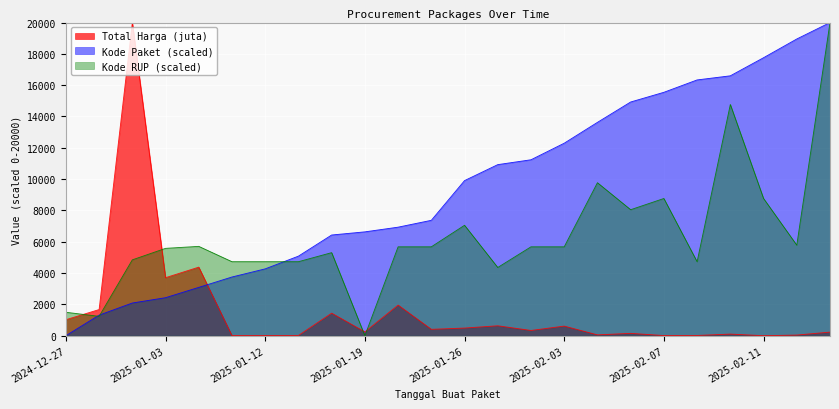

Reading left to right, what are all the values shown in this chart?

Total Harga (juta): 1019.3	1669.7	20000.0	3704.6	4379.1	6.3	13.6	12.5	1438.6	241.6	1954.5	406.7	487.9	633.7	334.5	613.1	53.5	149.6	8.0	14.6	102.6	0.0	39.8	229.5
Kode Paket (scaled): 0.0	1312.2	2087.4	2426.8	3086.1	3749.1	4268.8	5081.3	6431.4	6632.2	6931.9	7369.5	9906.2	10926.3	11236.6	12294.7	13625.5	14926.5	15545.4	16335.8	16598.9	17754.3	18951.0	20000.0
Kode RUP (scaled): 1496.2	1236.4	4843.9	5578.3	5705.5	4725.7	4725.7	4725.7	5304.1	0.0	5676.3	5676.3	7052.3	4356.6	5676.3	5676.3	9770.9	8046.8	8763.2	4725.7	14768.1	8764.8	5782.7	20000.0